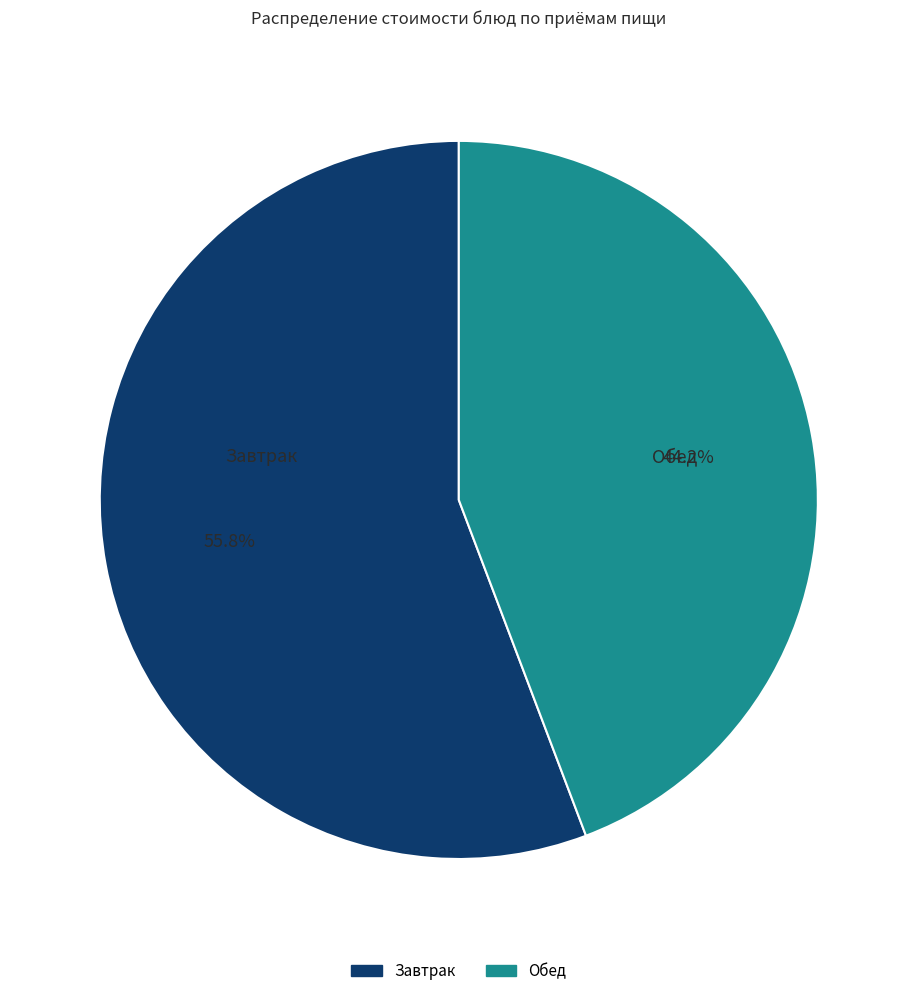

Does any single category account for the majority?

Yes